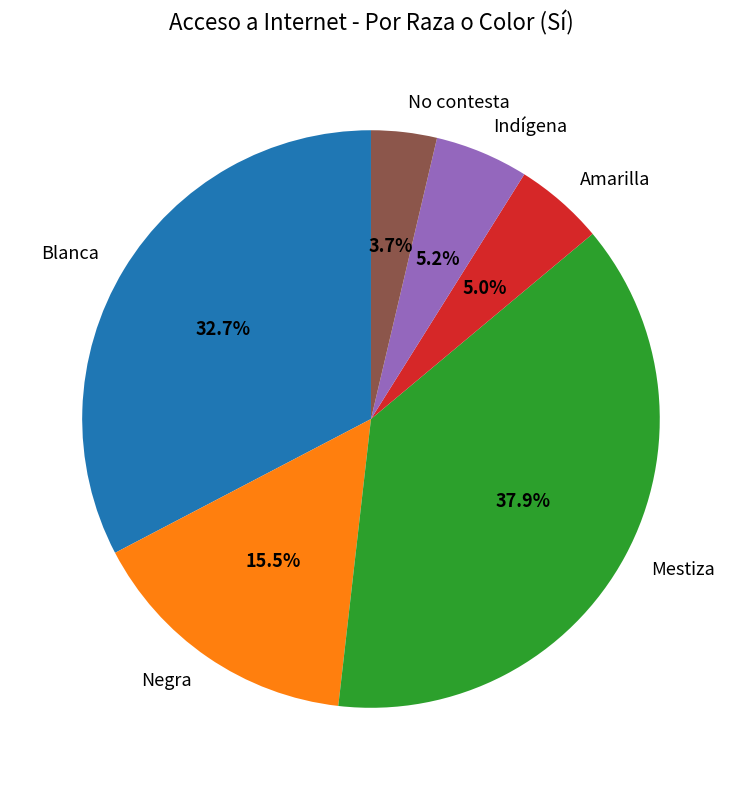

Which slice is the smallest?

No contesta